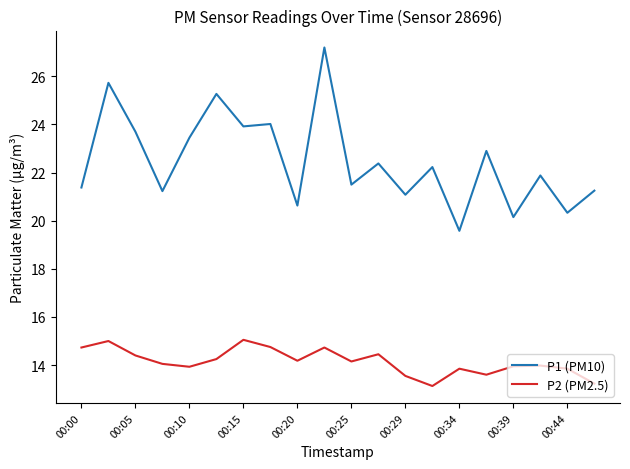

In P1 (PM10), how many points are higher than both neighbors (excluding endpoints)?

8